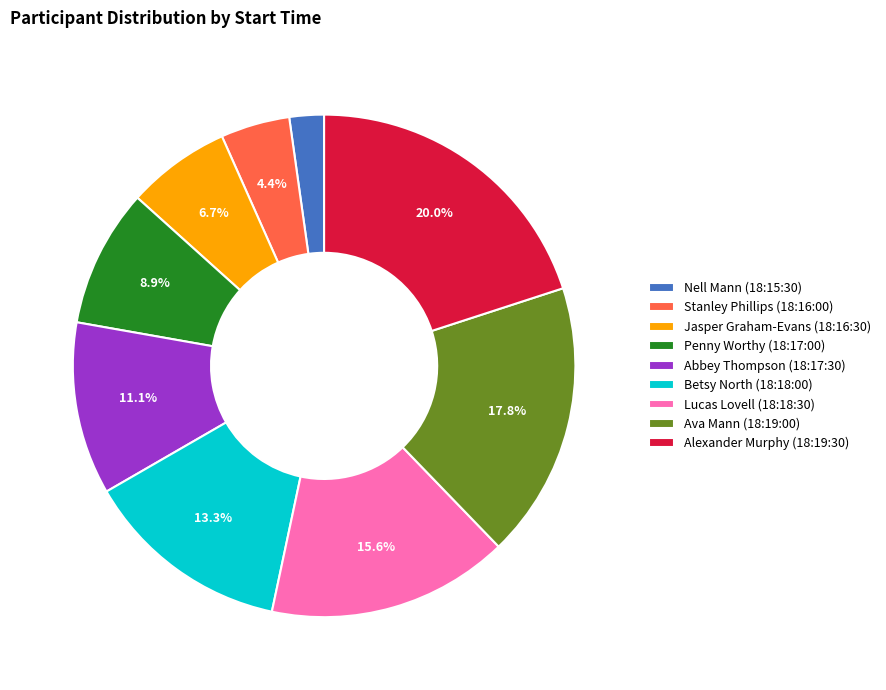

Does Alexander Murphy (18:19:30) represent more than half of the total?

No